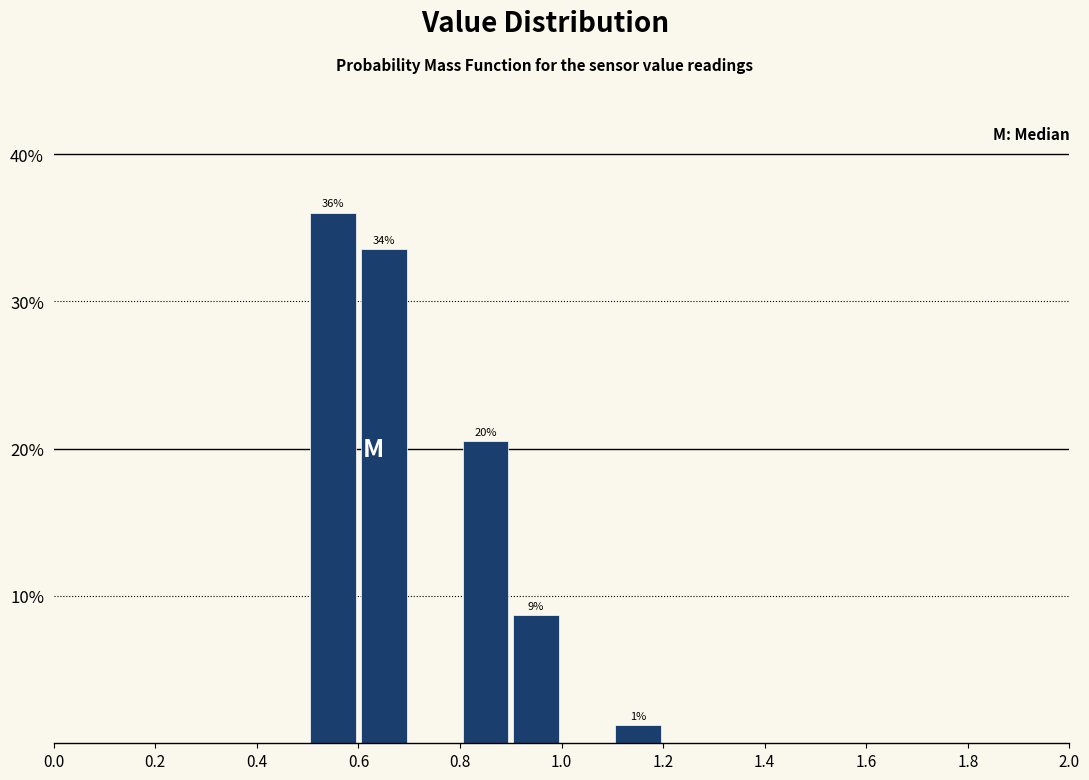

Which range on the x-axis has the tallest bar?

0.5 to 0.6